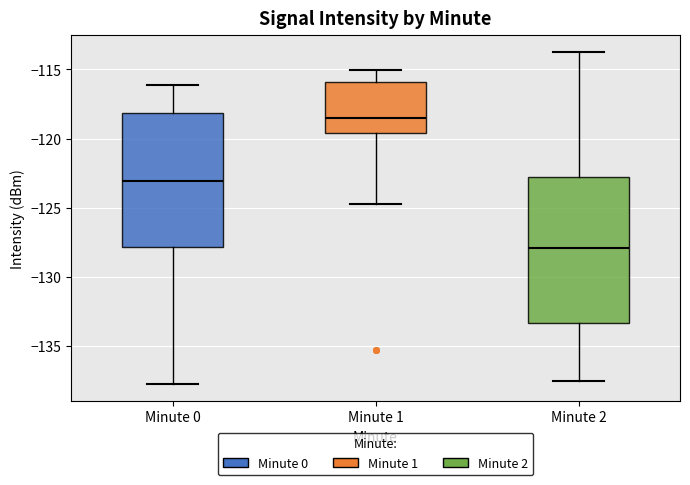

Which box's median line is the lowest?

Minute 2